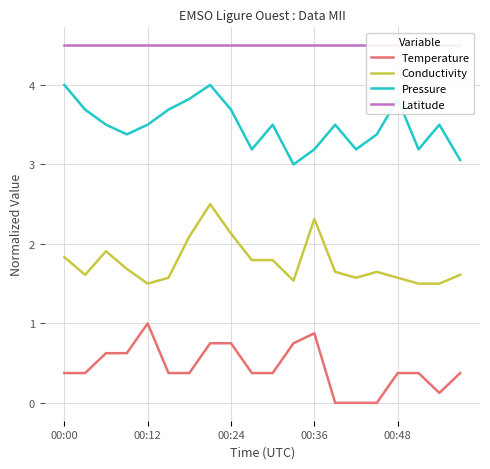

What is the approximate value of Temperature at 00:36?

0.9